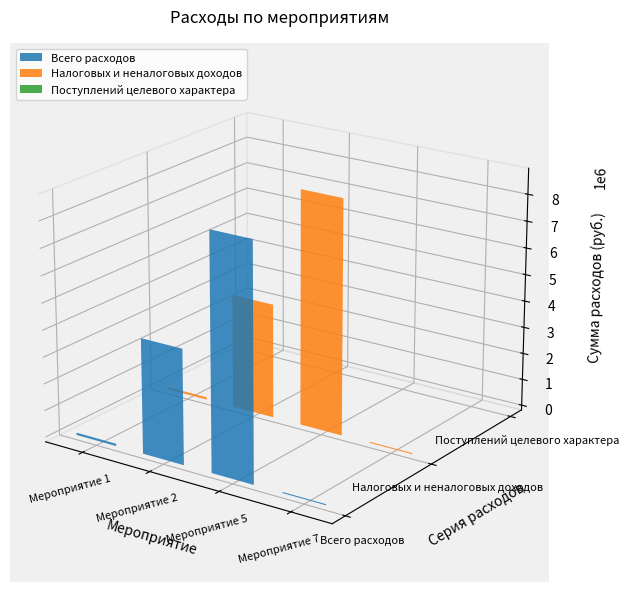

How many distinct data groups are displayed?

3